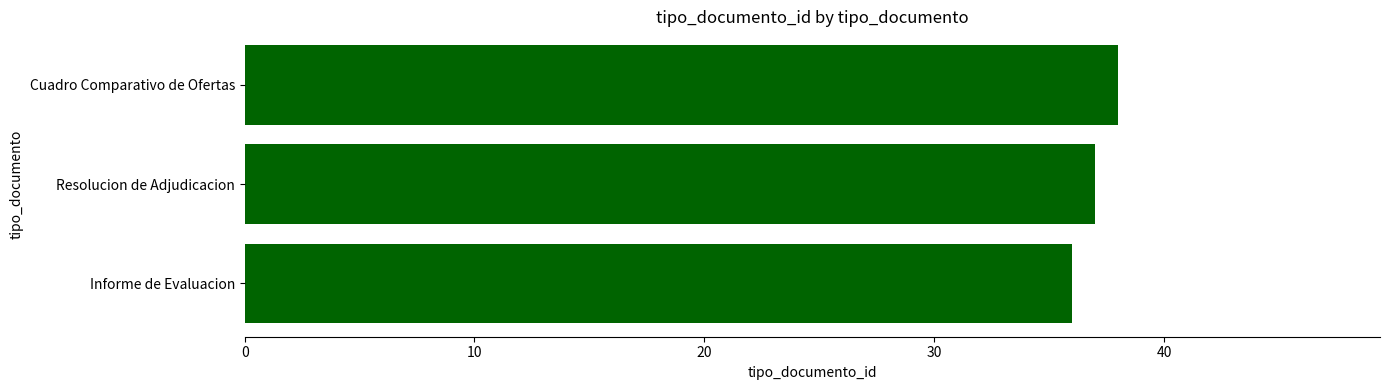

How many distinct data groups are displayed?

1